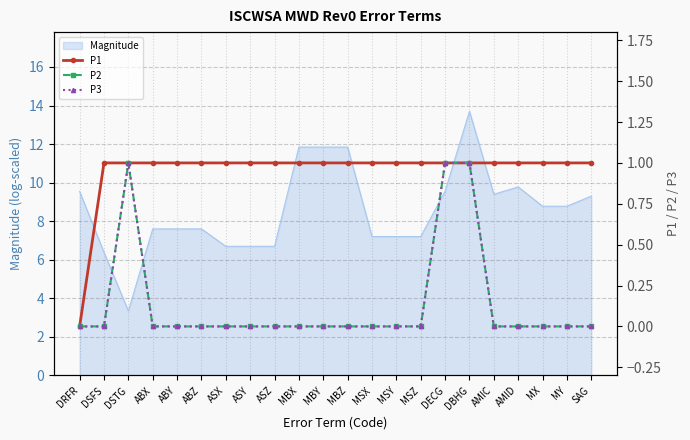

Where does the Magnitude series first go above 8?

DRFR